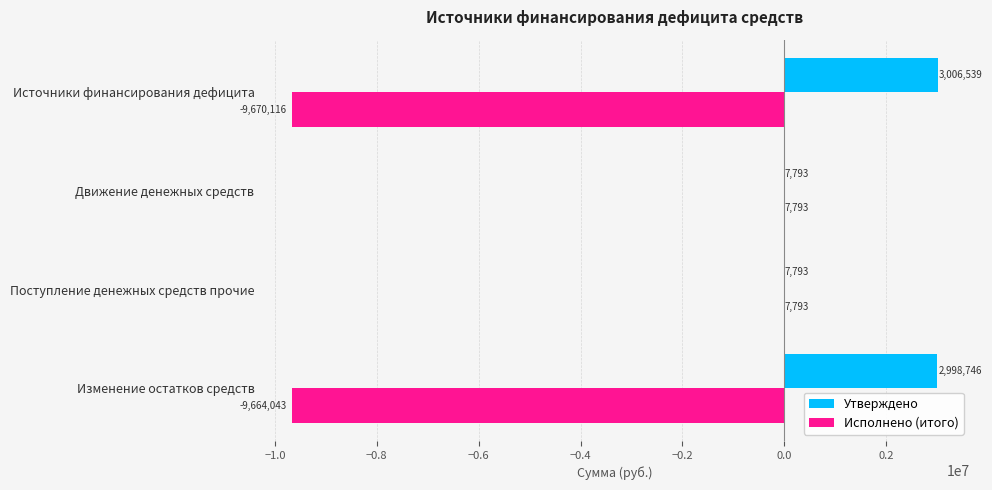

Which series has the largest total across all categories?

Утверждено